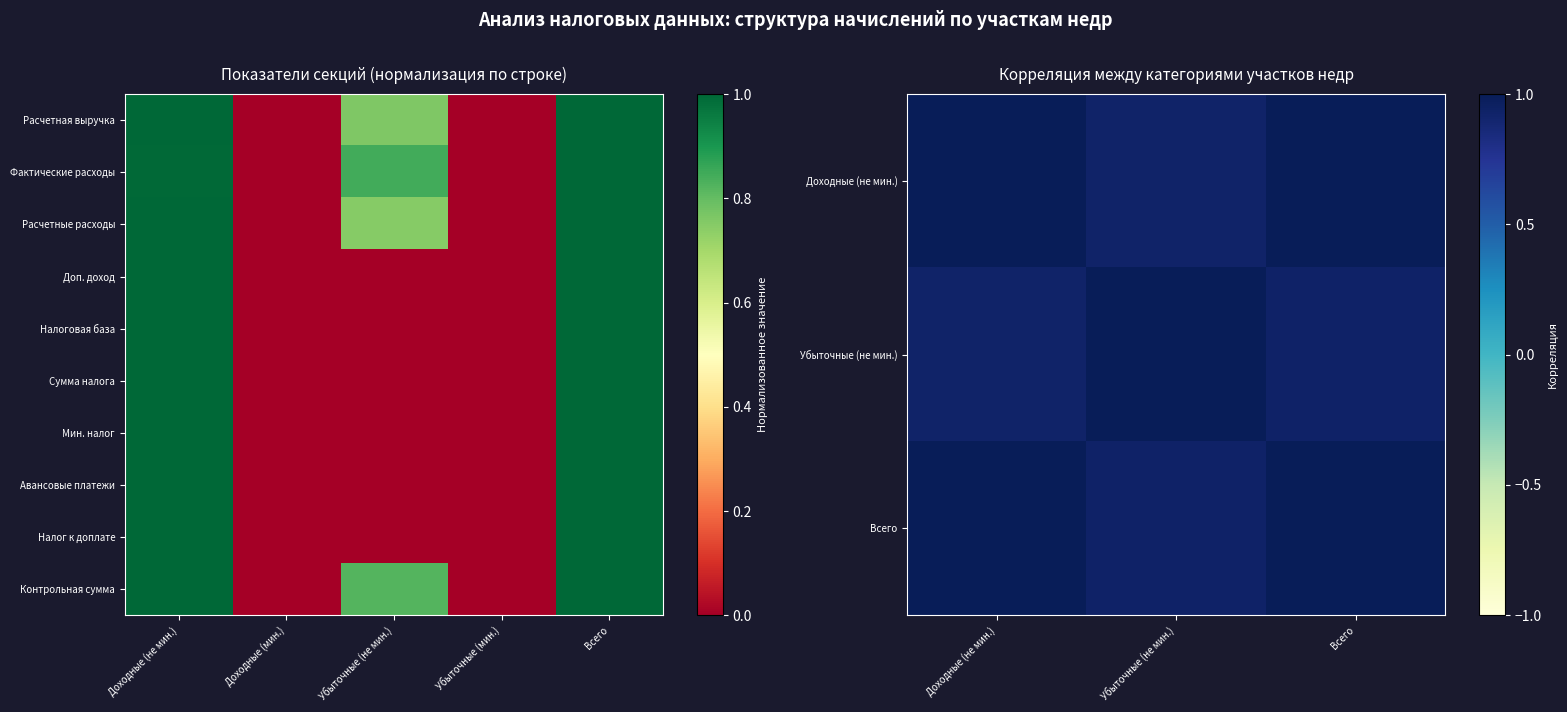

Is it true that Доп. доход equals 0 at Убыточные (мин.)?

False